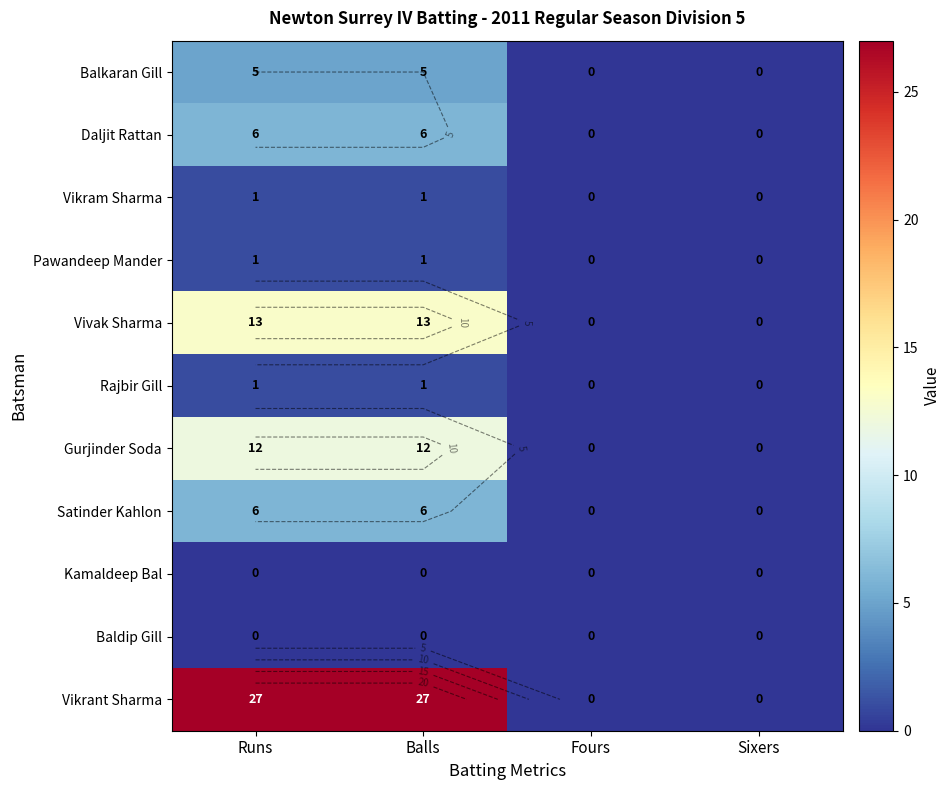

What is the difference between the second highest and second lowest values in the Pawandeep Mander series?

1